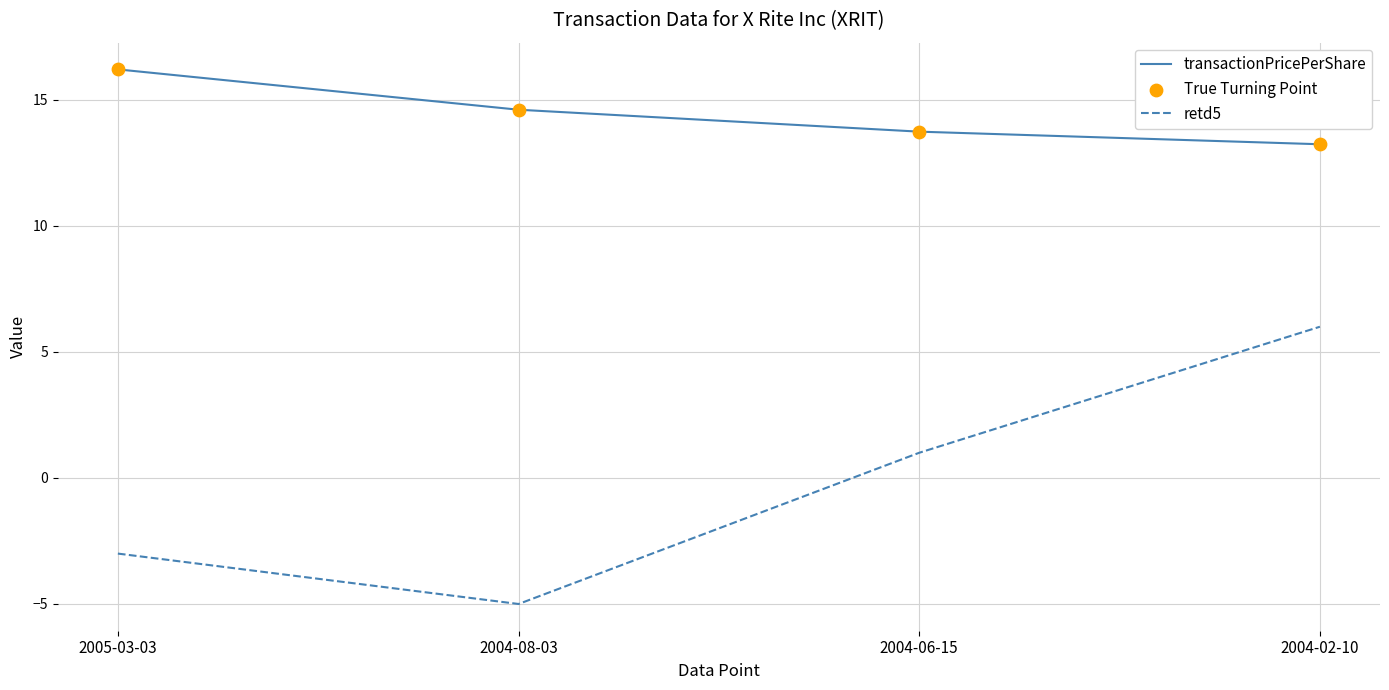

At 2004-06-15, list the series in order from largest to smallest.

transactionPricePerShare, retd5